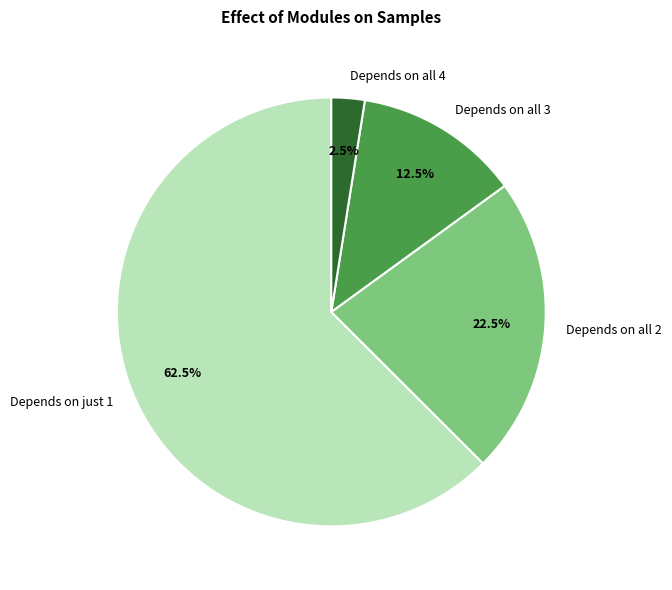

Is there any slice that represents more than half of the pie?

Yes